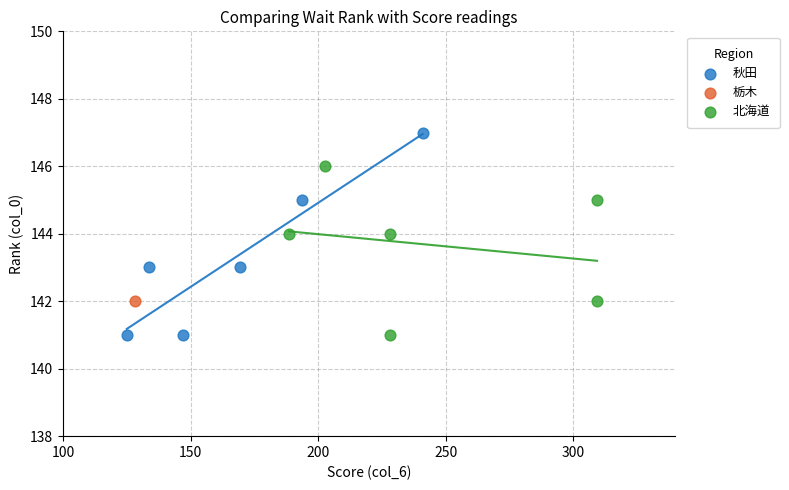

Which series reaches the maximum Y coordinate?

秋田